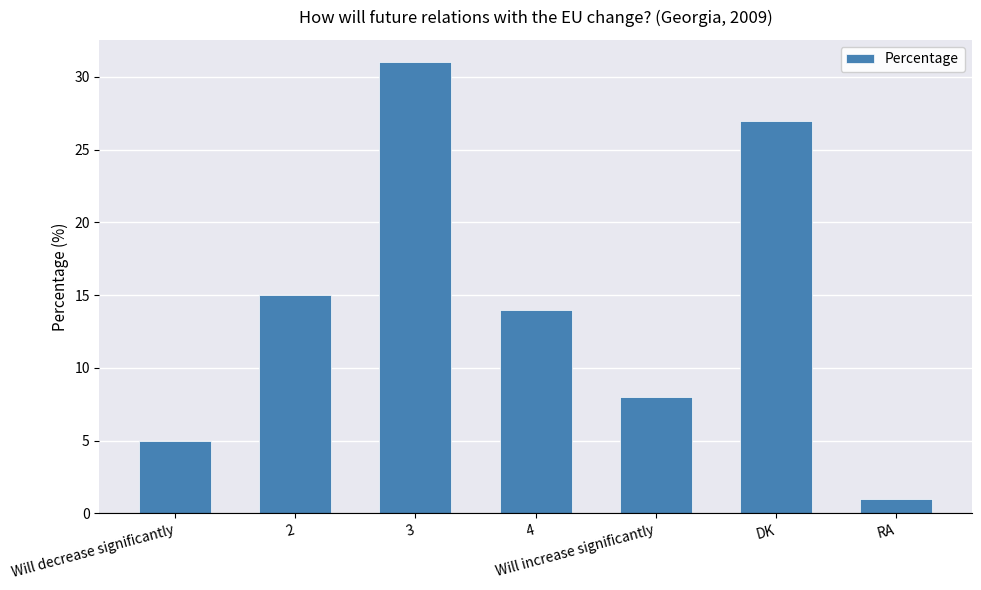

Between Will increase significantly and DK, which is larger?

DK